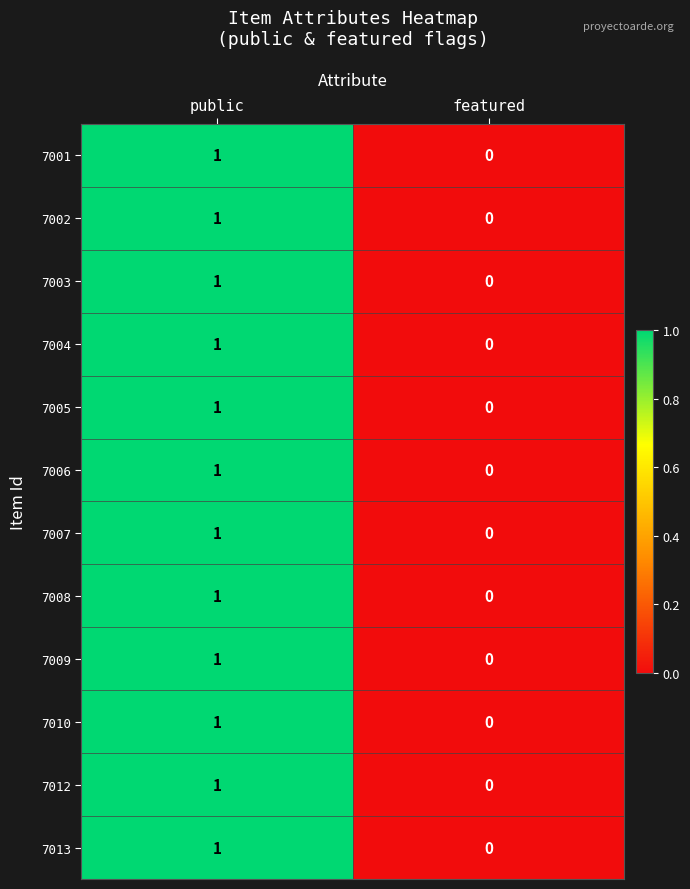

Rank the categories by 7010 value from highest to lowest.

public, featured